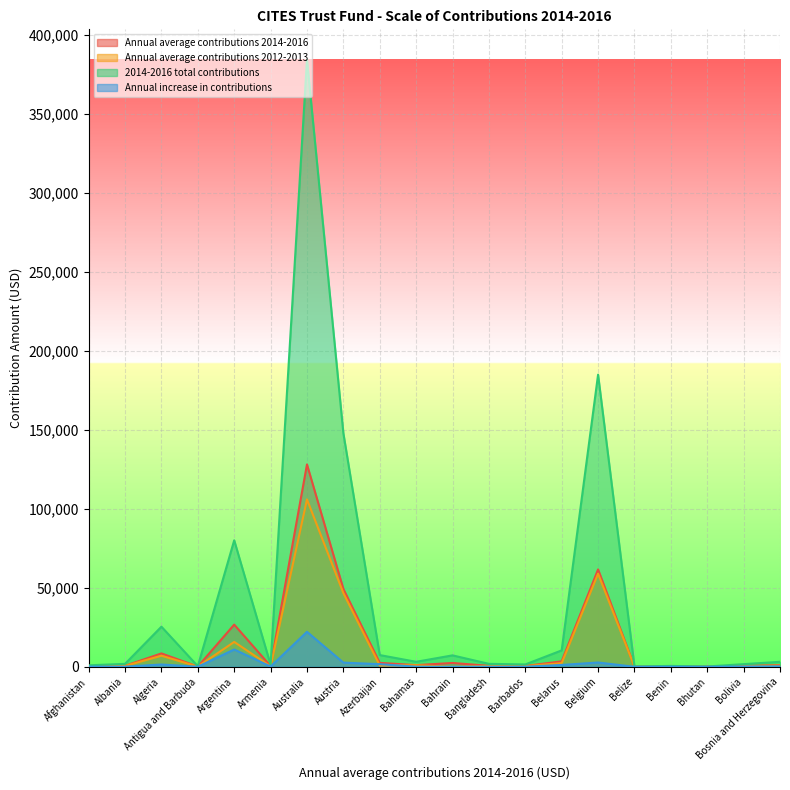

Read the Annual average contributions 2014-2016 value at Albania.

618.0